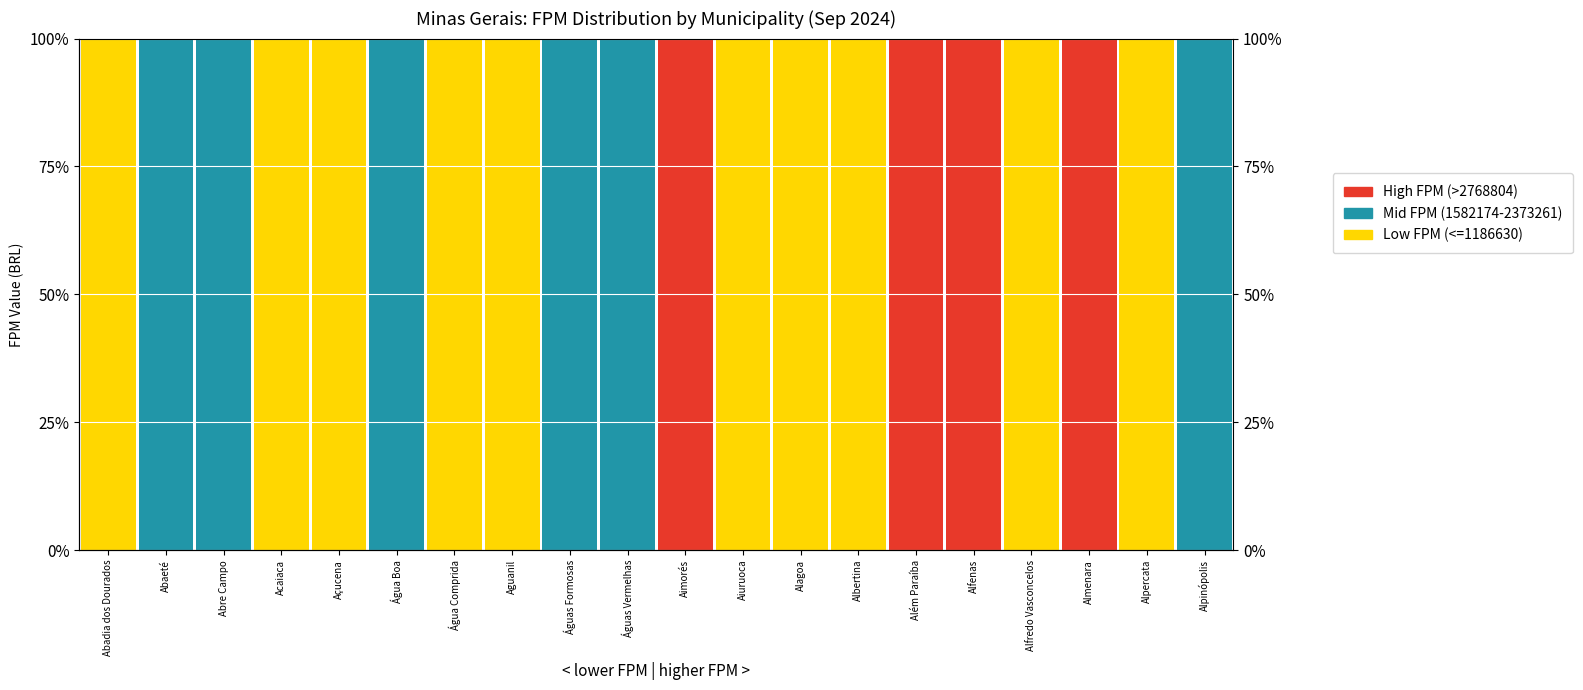

What is the value of the Low FPM (<=1186630) bar at the 5th from the left?

100